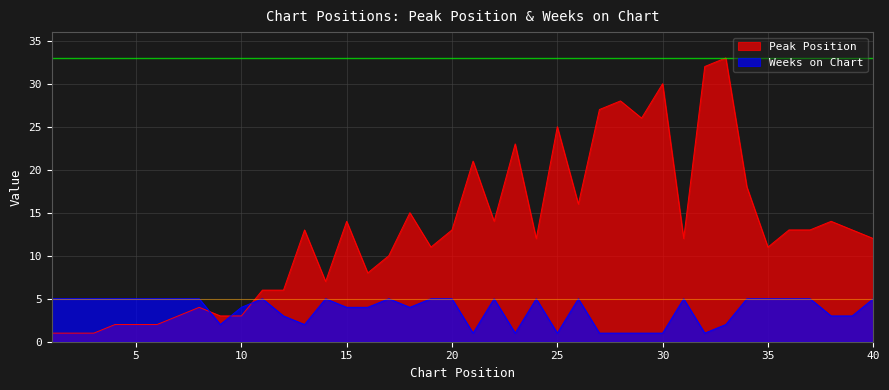

What value does the Weeks on Chart series have at 4?

5